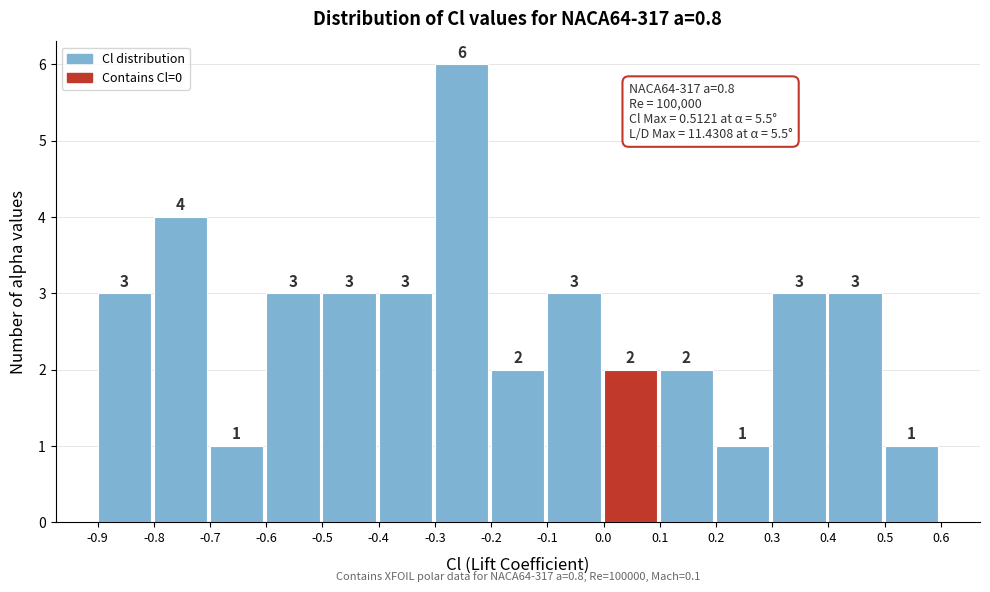

What is the height of the bar covering 0.3 to 0.4 on the x-axis?

3